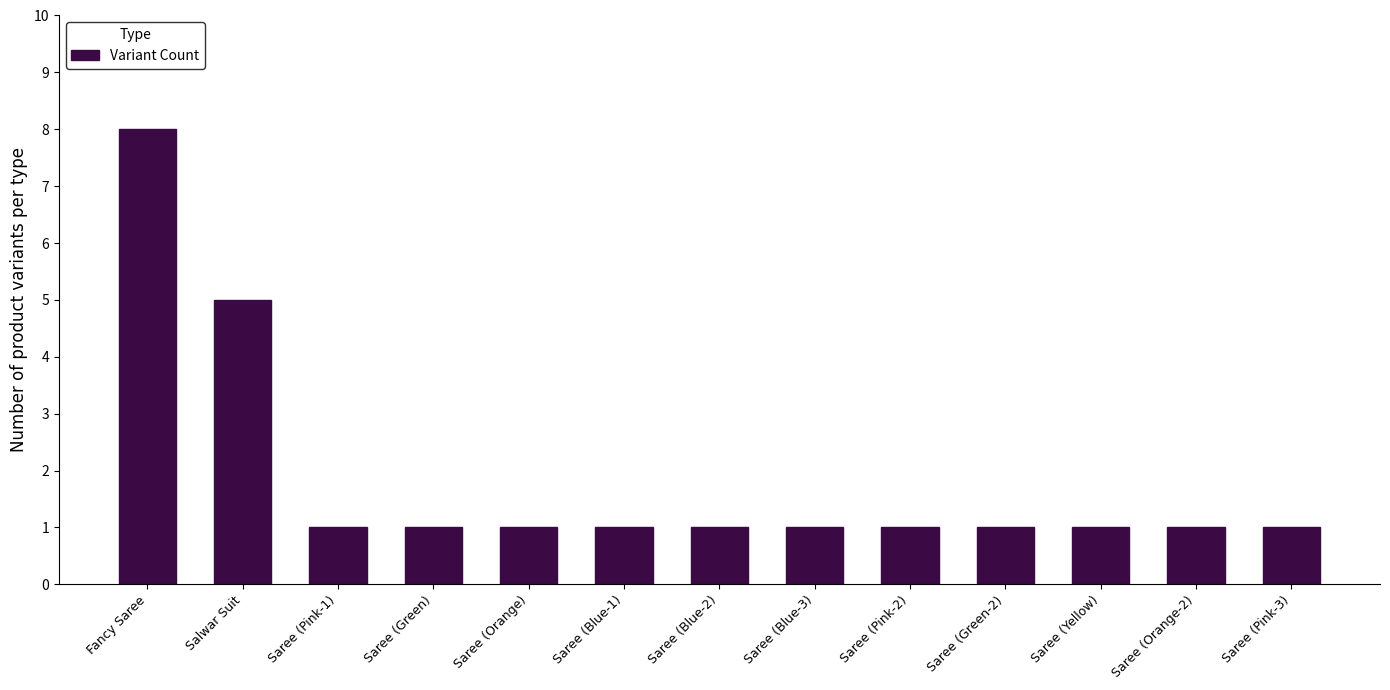

Is it true that the value at Saree (Blue-1) is 2?

False